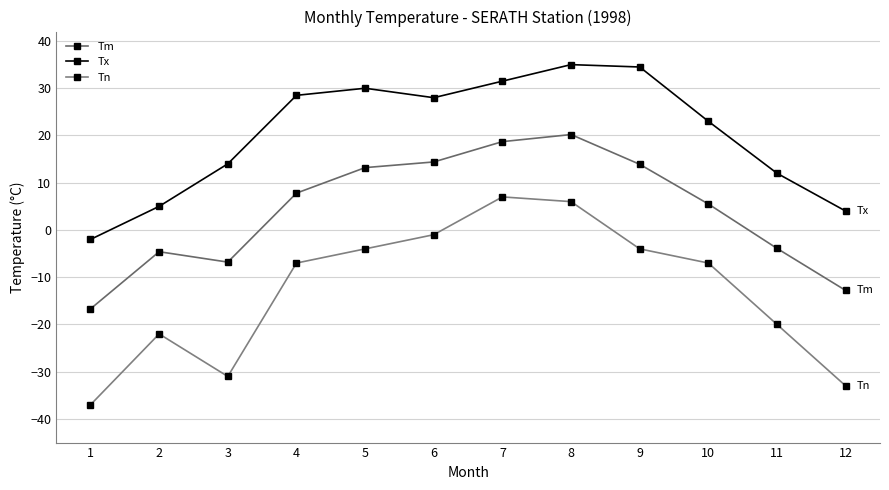

At which category does Tn reach its first local peak?

2